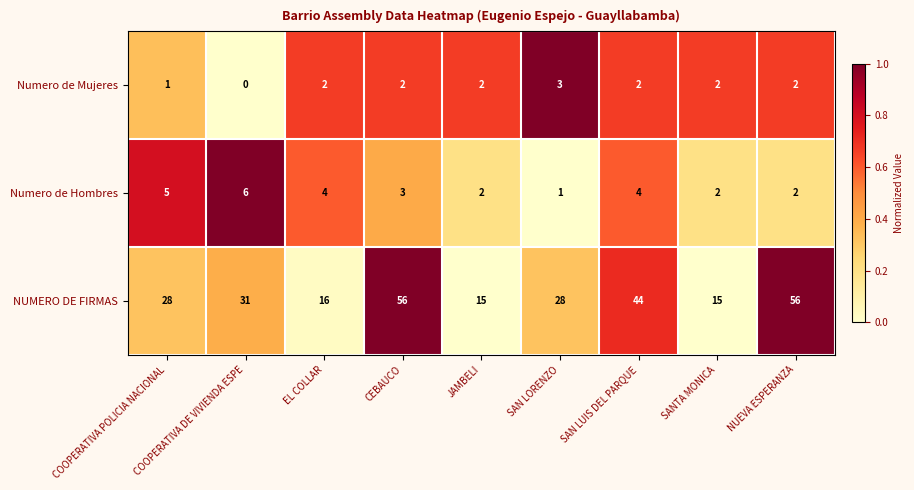

The value of Numero de Hombres at CEBAUCO is 3. True or false?

True